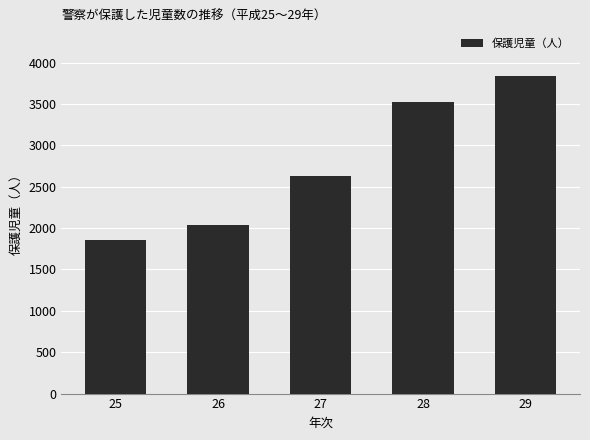

What is the average value?

2774